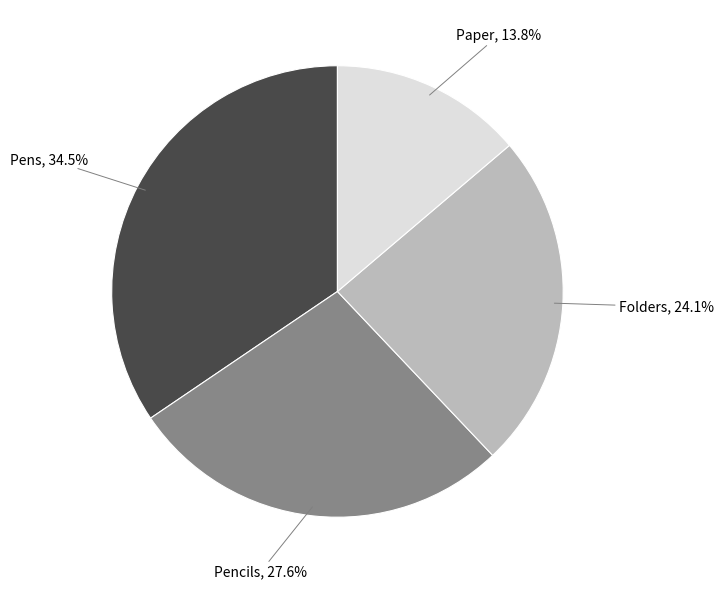

Is there a majority slice in this chart?

No